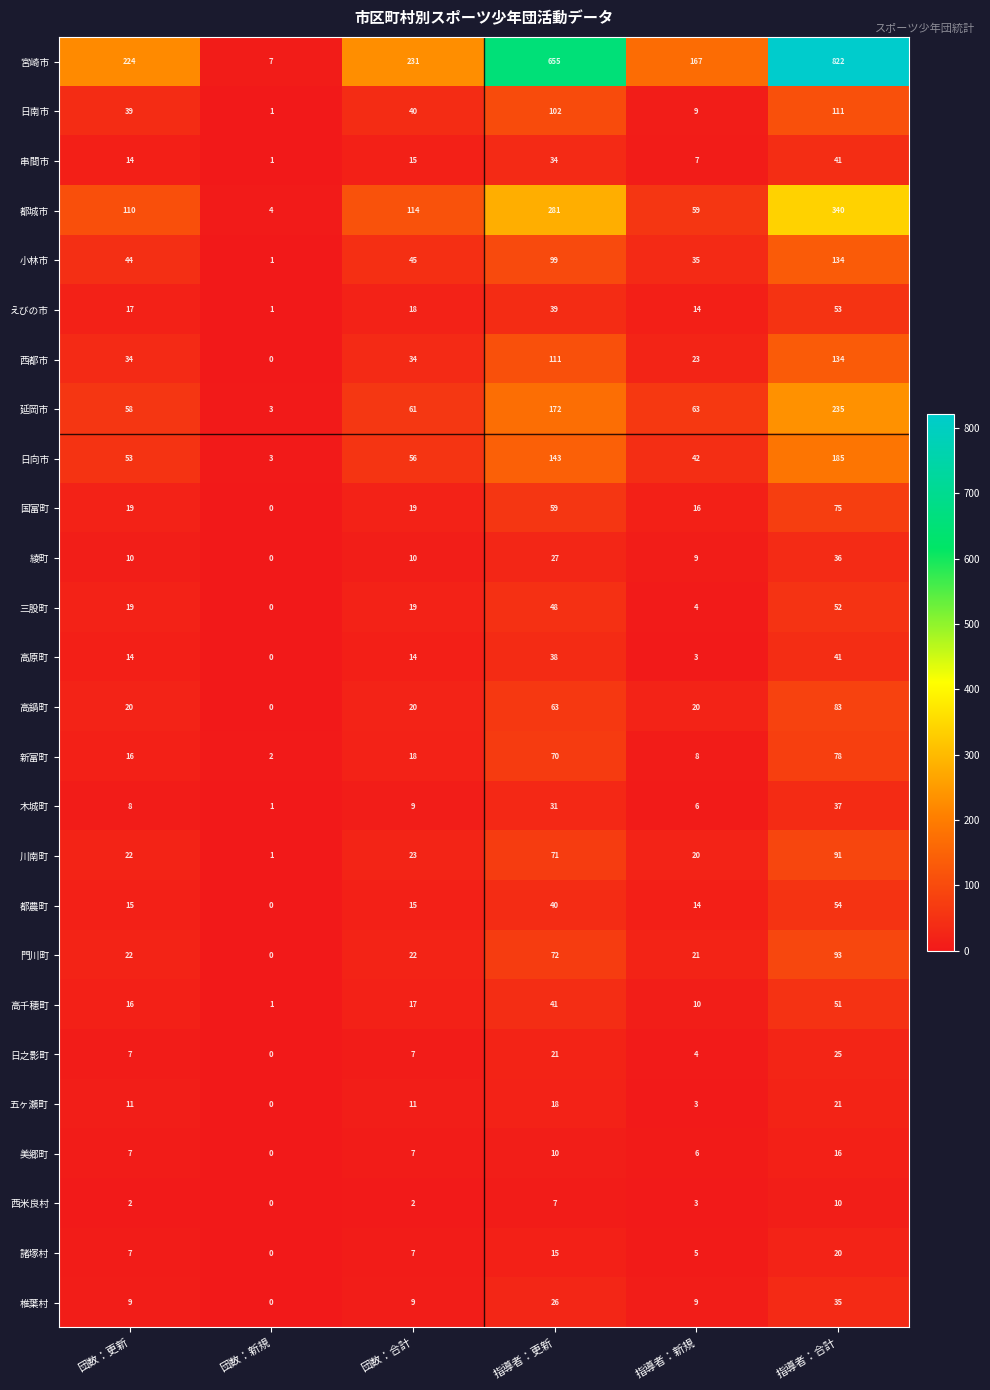

Which series has the largest total across all categories?

宮崎市